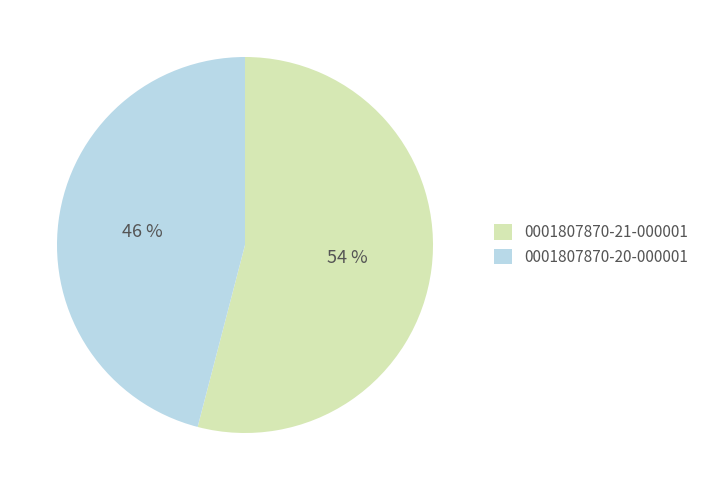

Combined, do 0001807870-21-000001 and 0001807870-20-000001 account for over 50%?

Yes